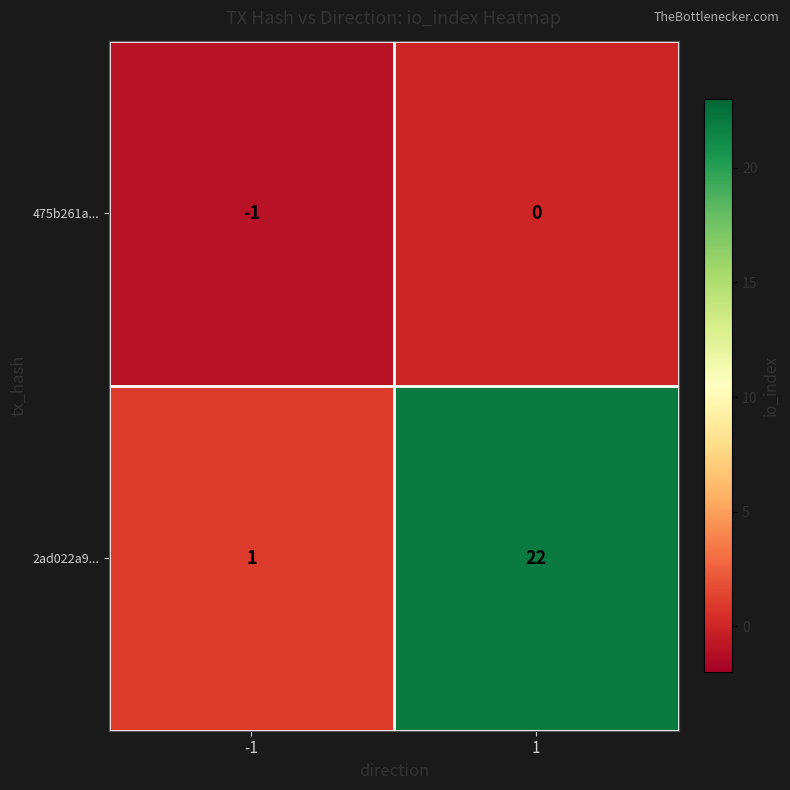

Reading right to left, list all the values displayed in this chart.

475b261a...: 1=0	-1=-1
2ad022a9...: 1=22	-1=1